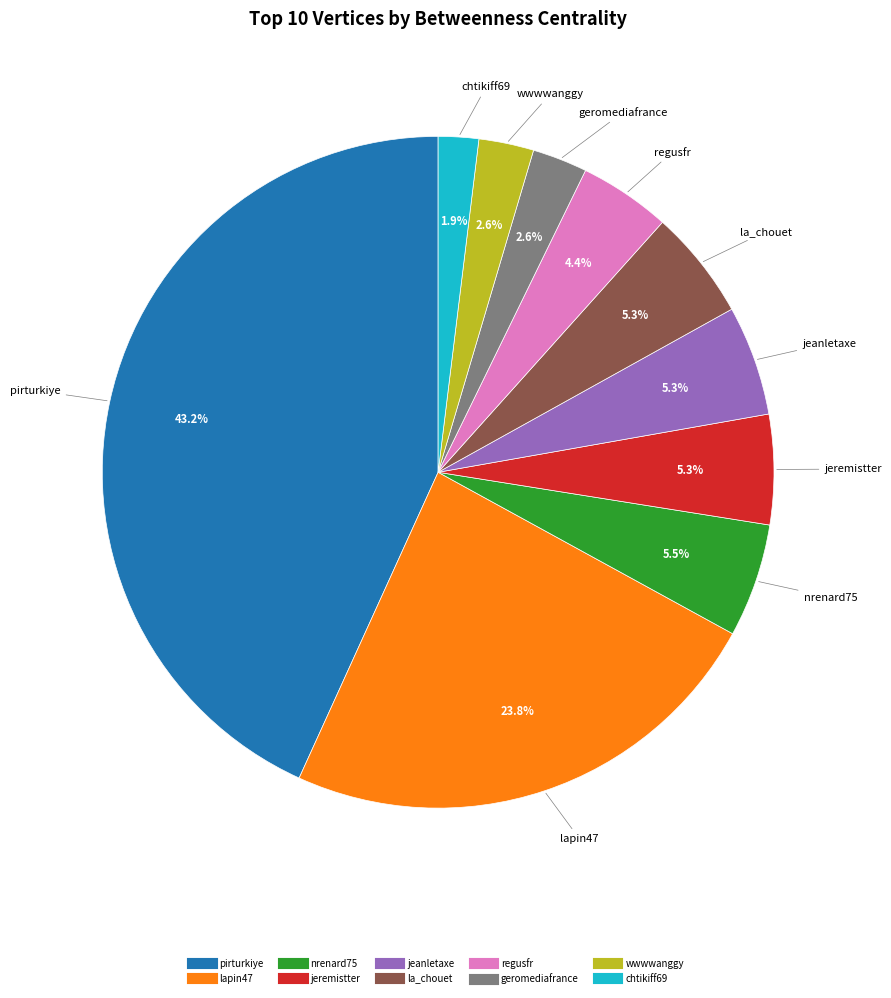

Combined, do jeanletaxe and regusfr account for over 50%?

No